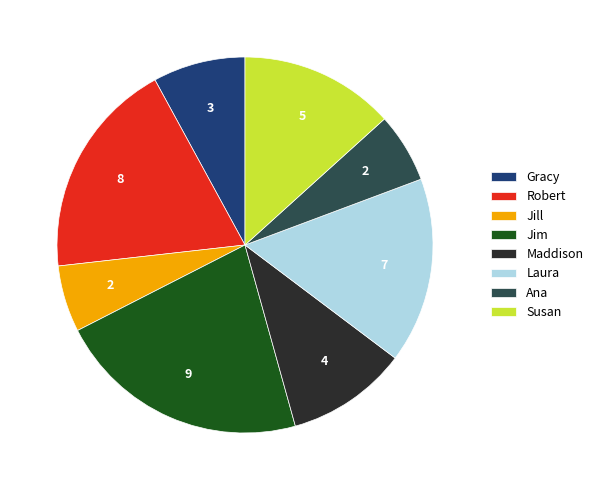

Does any single category account for the majority?

No